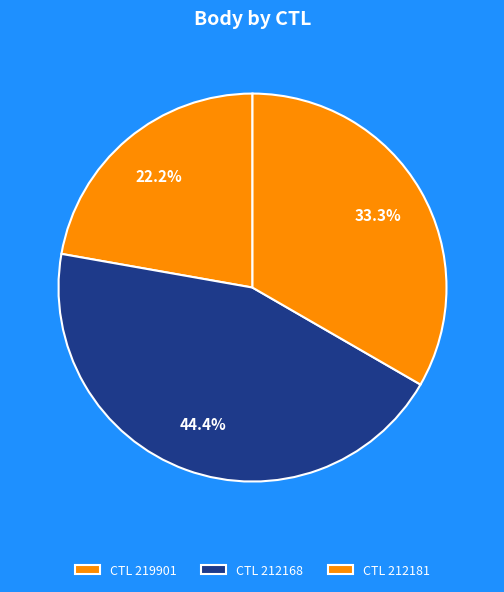

Is there any slice that represents more than half of the pie?

No